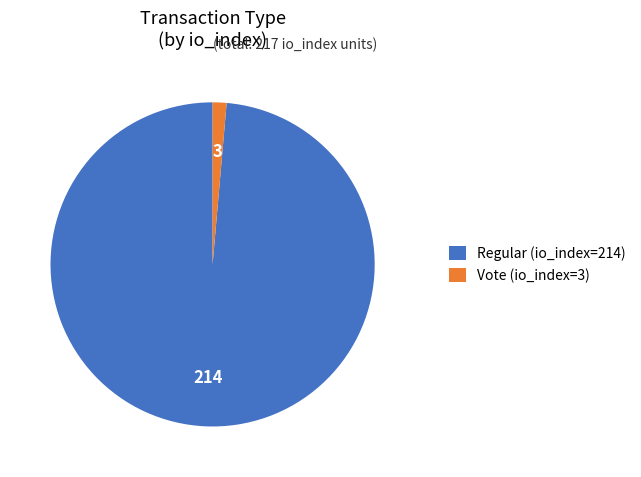

Between Vote (io_index=3) and Regular (io_index=214), which is larger?

Regular (io_index=214)